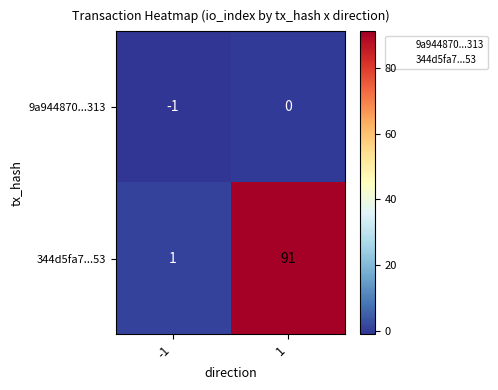

Rank the series at -1 from highest to lowest value.

344d5fa7...53, 9a944870...313